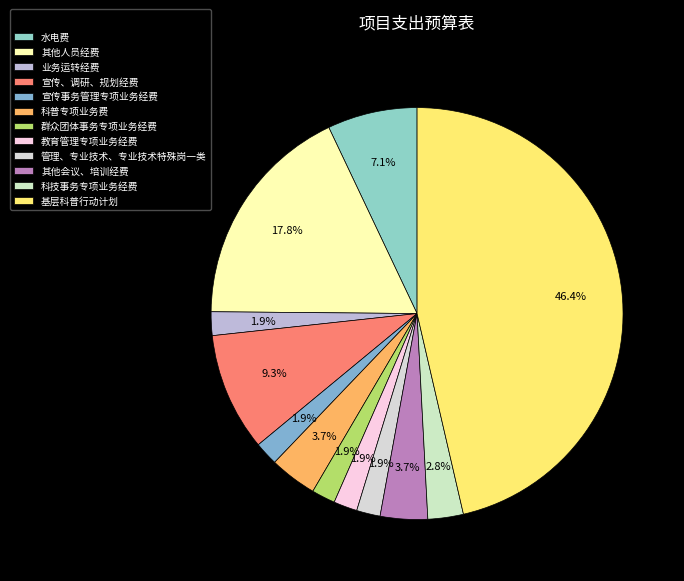

Rank the categories by value from lowest to highest.

业务运转经费, 宣传事务管理专项业务经费, 群众团体事务专项业务经费, 教育管理专项业务经费, 管理、专业技术、专业技术特殊岗一类, 科技事务专项业务经费, 科普专项业务费, 其他会议、培训经费, 水电费, 宣传、调研、规划经费, 其他人员经费, 基层科普行动计划